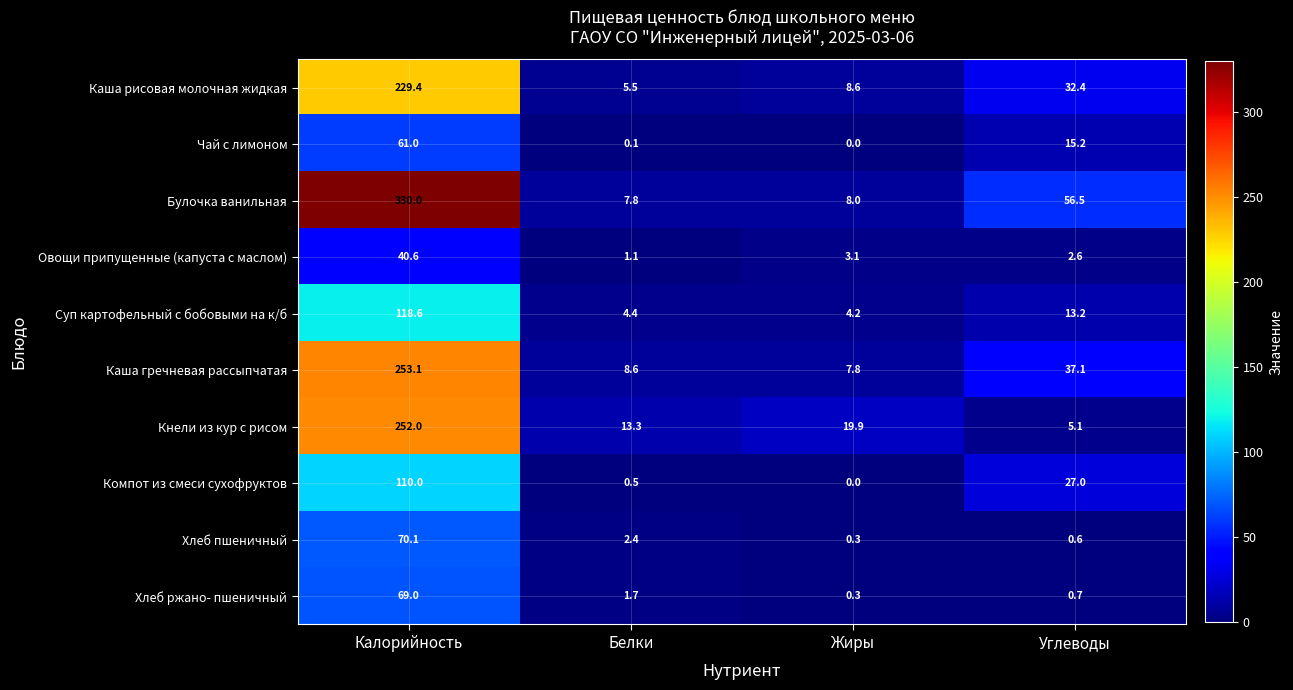

The Хлеб ржано- пшеничный series shows 45.1 at Калорийность. True or false?

False